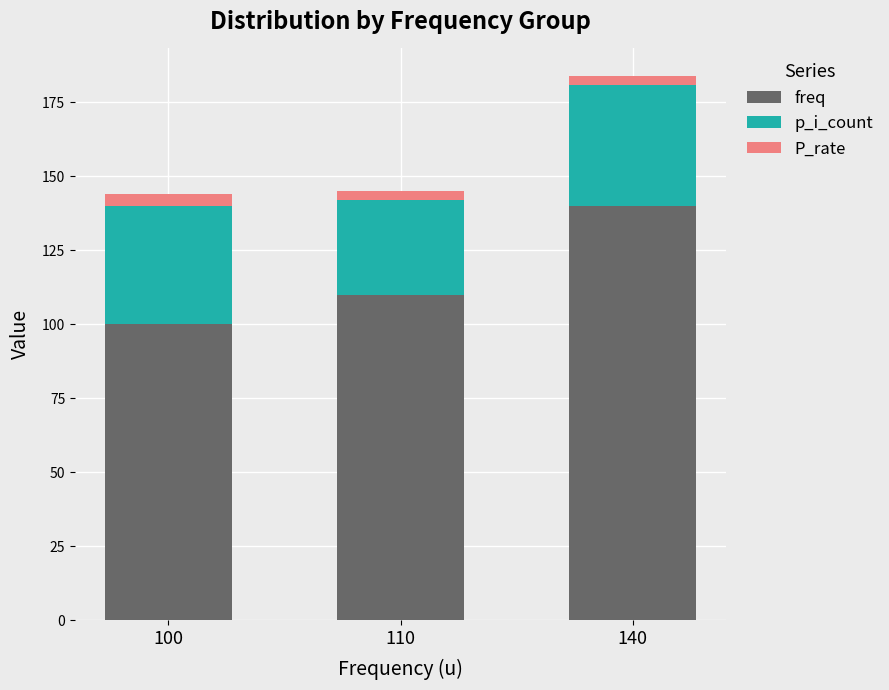

What is the difference between the maximum and second lowest values in the freq series?

30